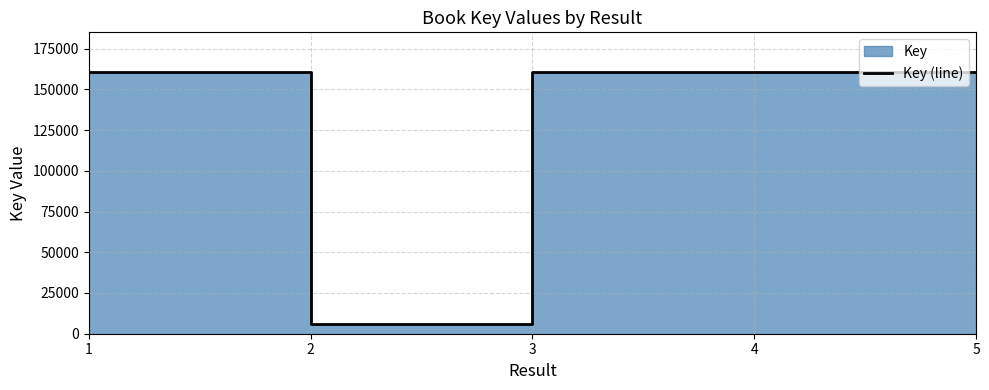

True or false: there are more than 0 points higher than both neighbors.

True